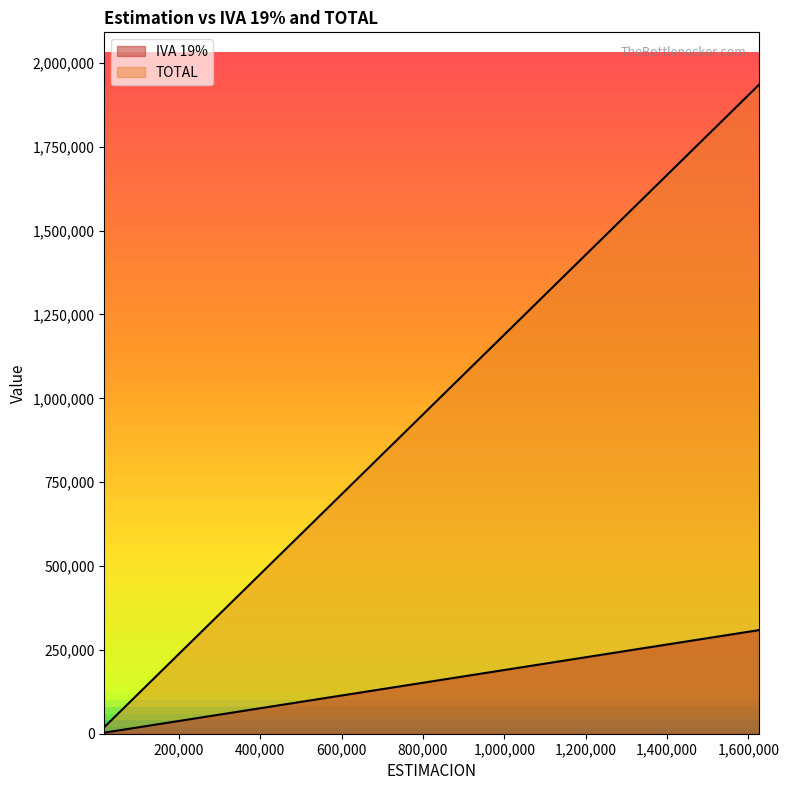

Which has a higher value, 43845 or 85648?

85648